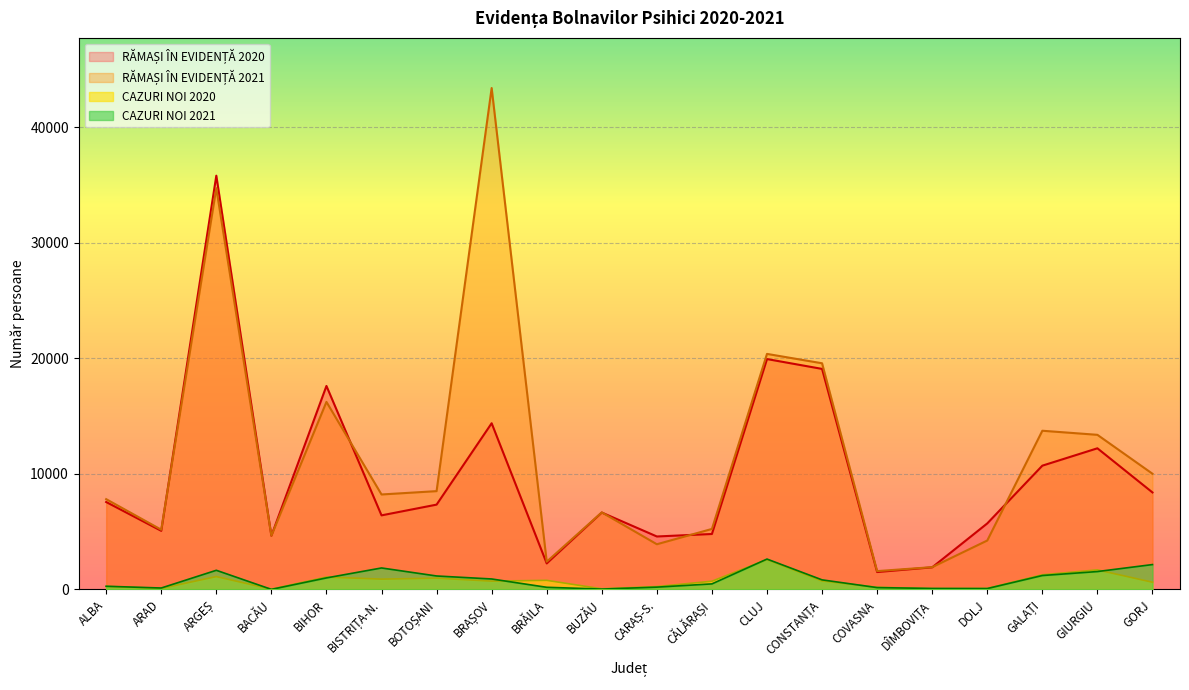

At which category is the sum across all series the highest?

ARGEȘ